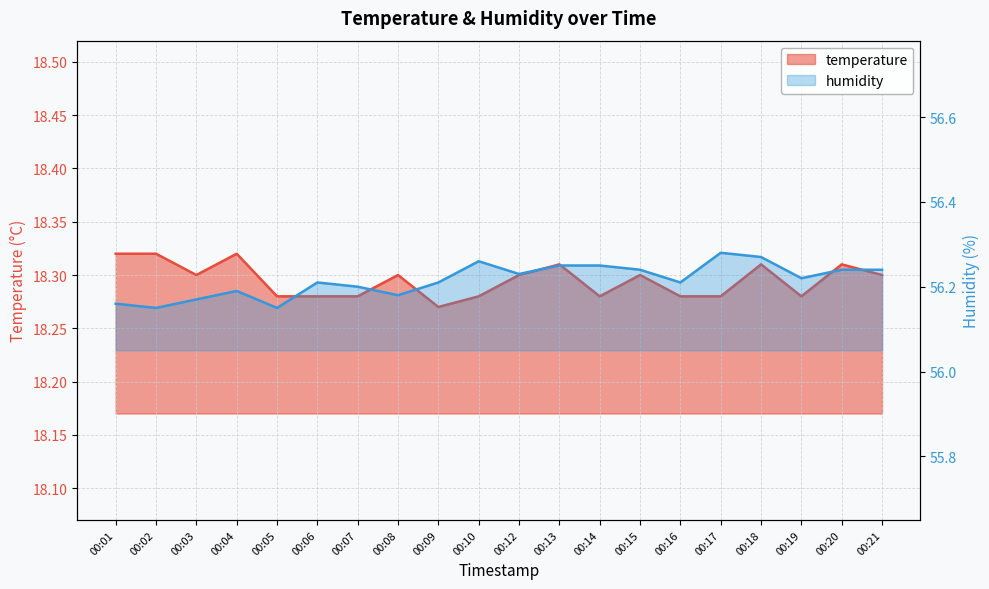

True or false: temperature and humidity cross at least once.

False